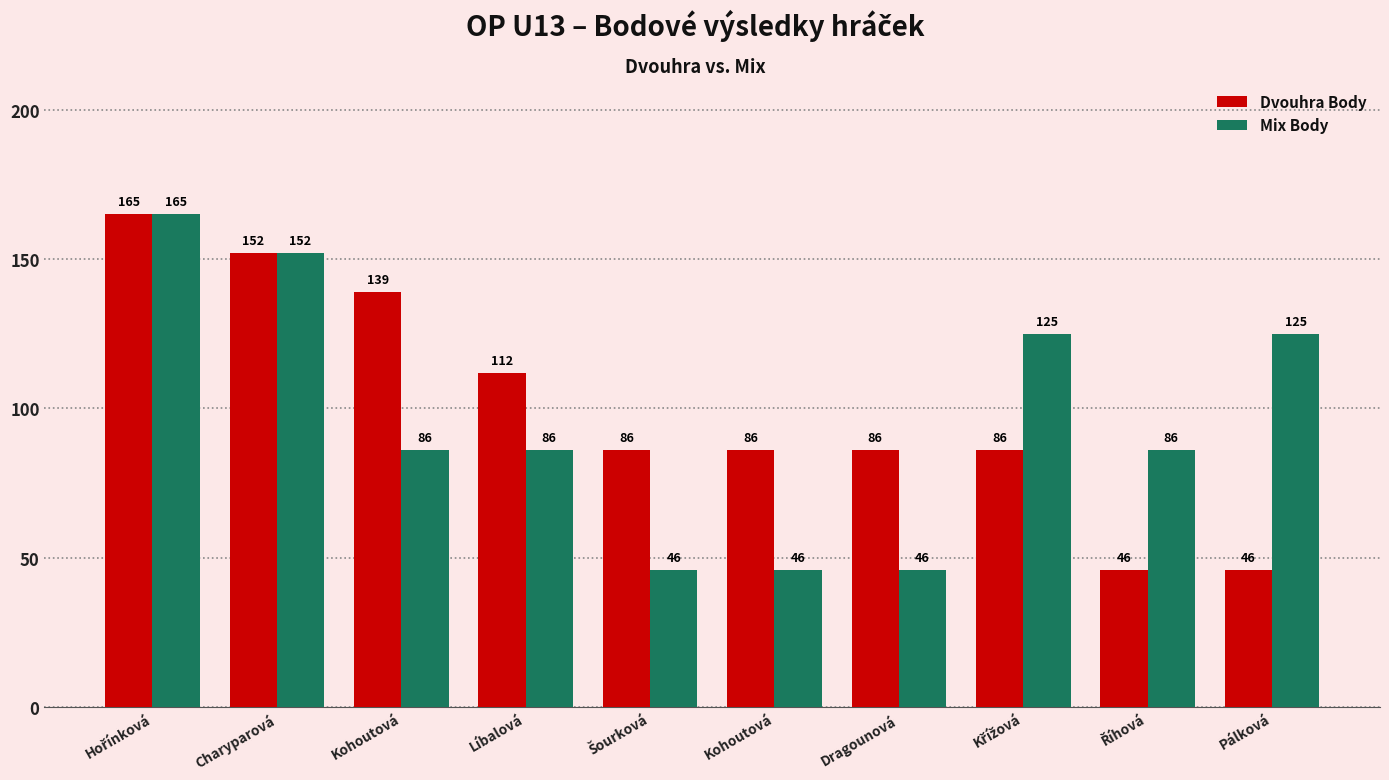

What are all the series names shown in the legend?

Dvouhra Body, Mix Body